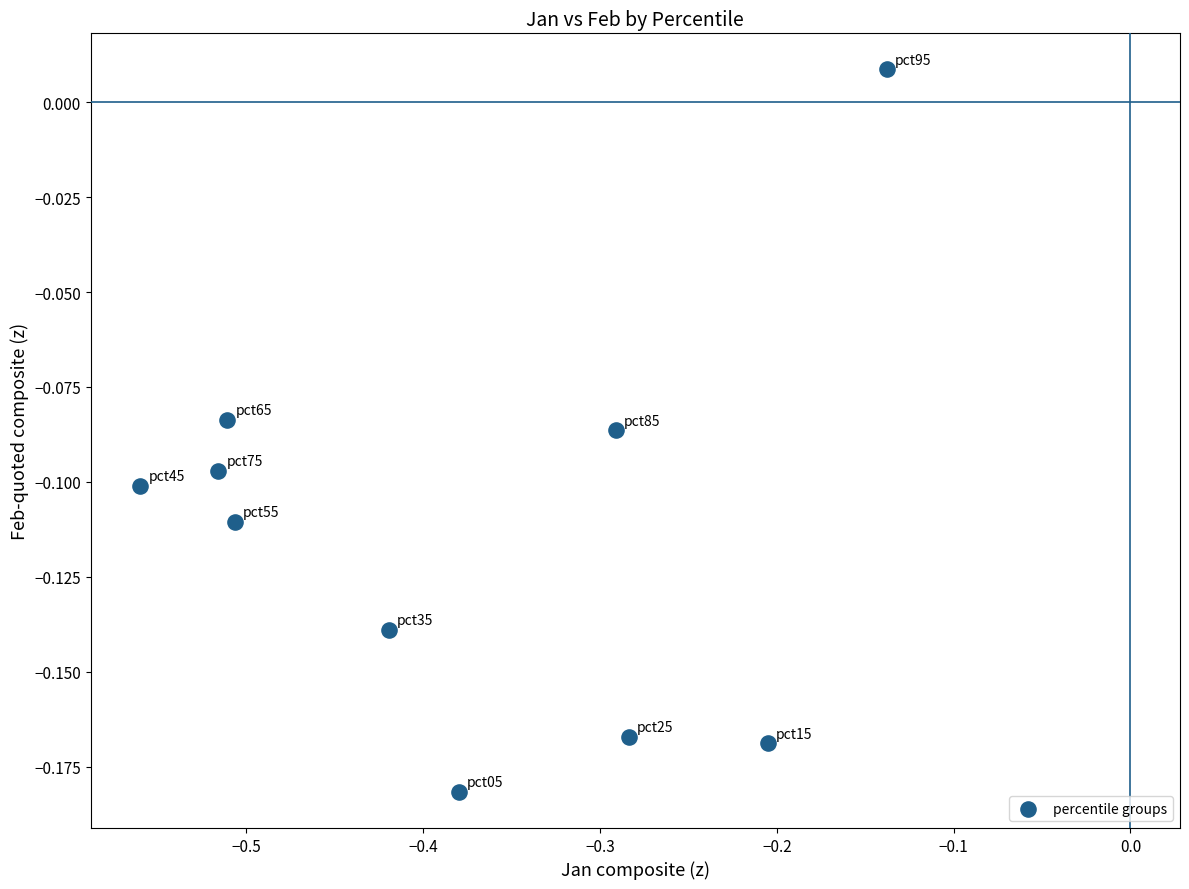

What is the range of X values (max minus min)?

0.4